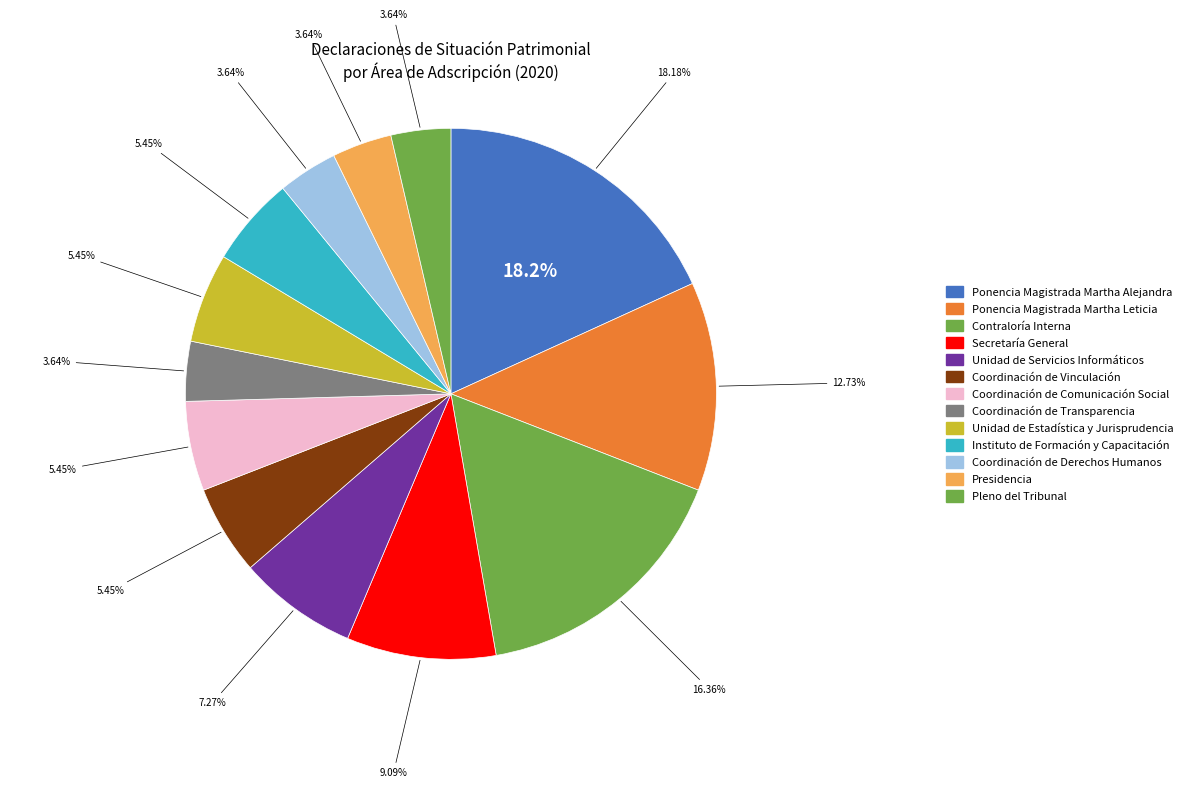

Between Coordinación de Vinculación and Instituto de Formación y Capacitación, which is larger?

Coordinación de Vinculación